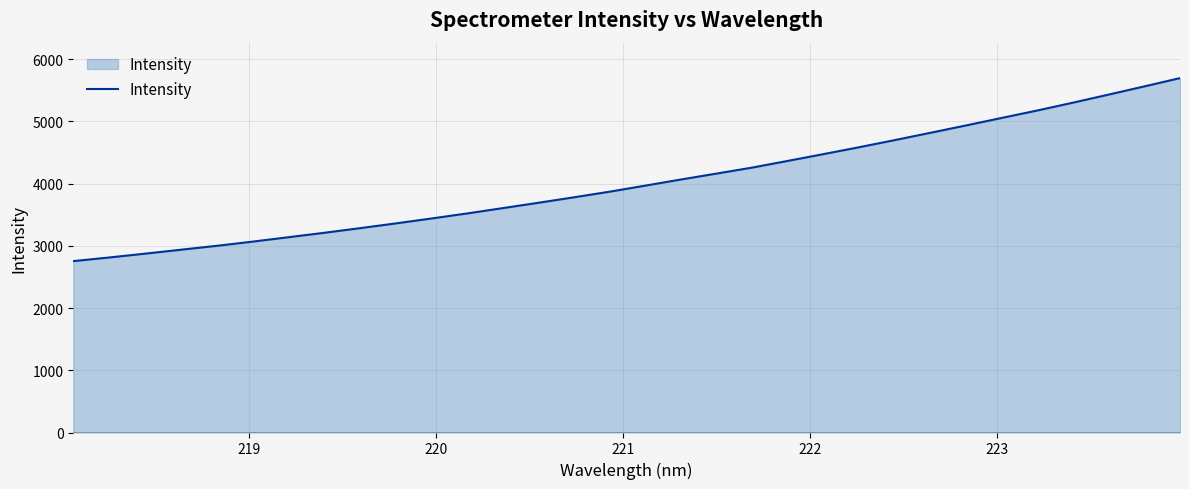

What is the difference between the maximum and second lowest values?

2882.1